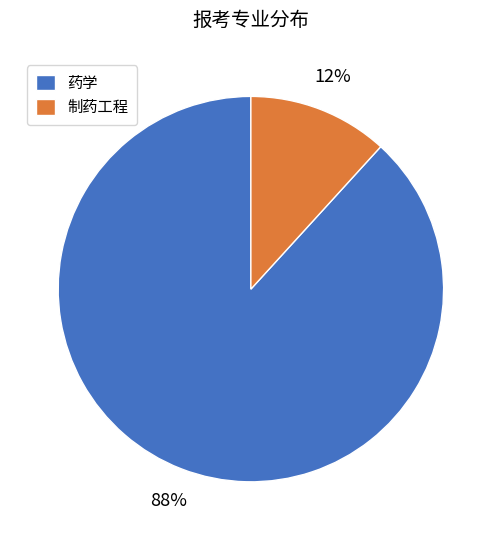

Is the sum of 制药工程 and 药学 greater than half?

Yes